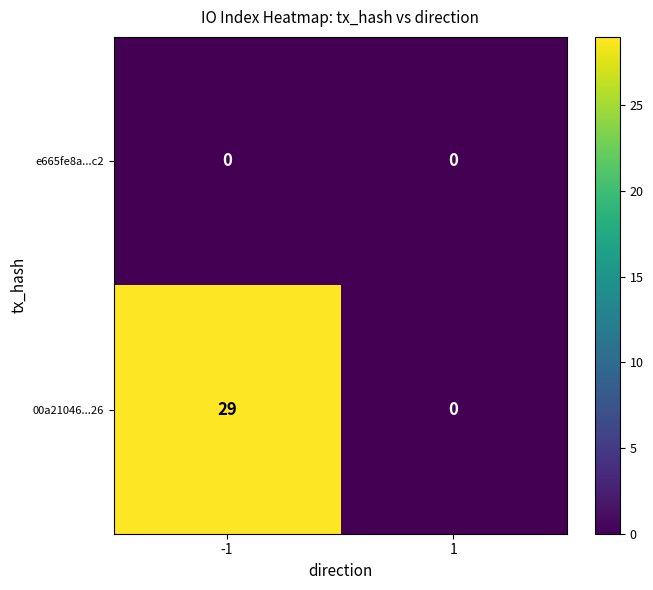

Rank the series by their maximum value, from highest to lowest.

00a21046...26, e665fe8a...c2